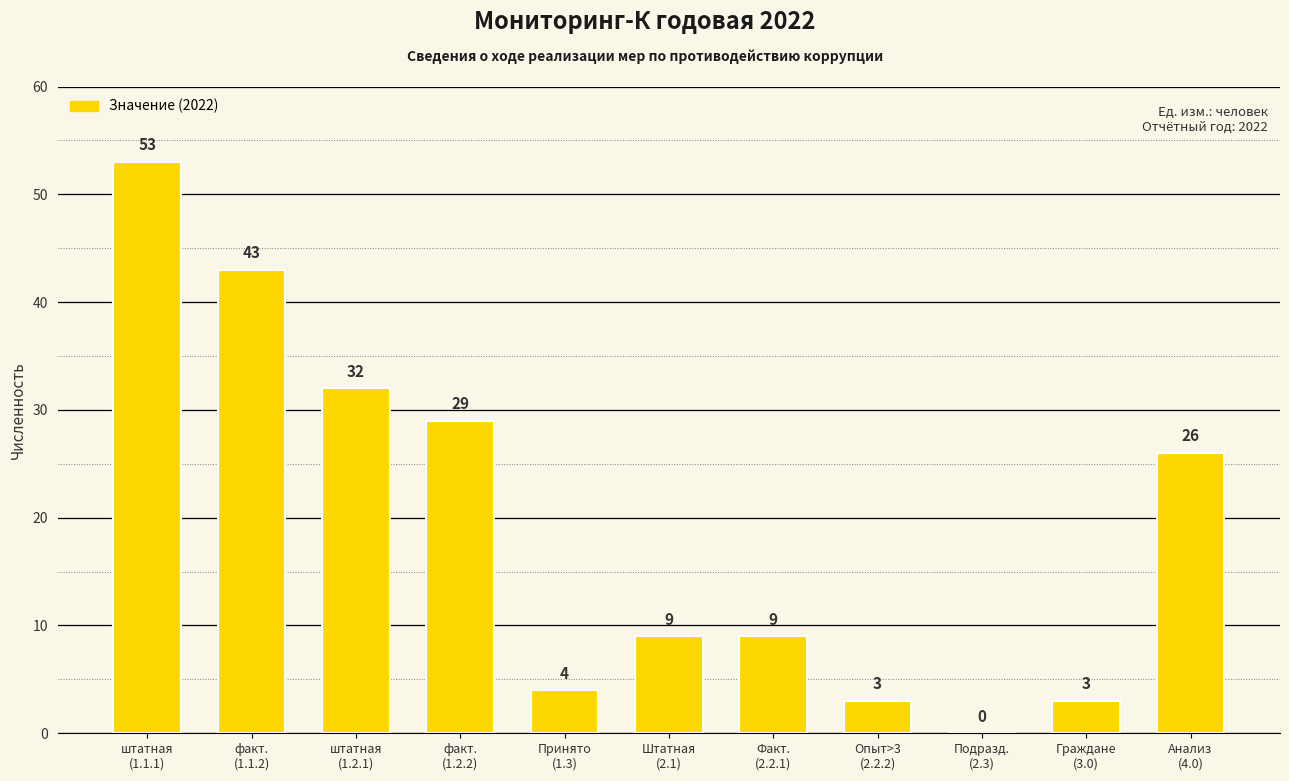

What is the sum of all values?

211